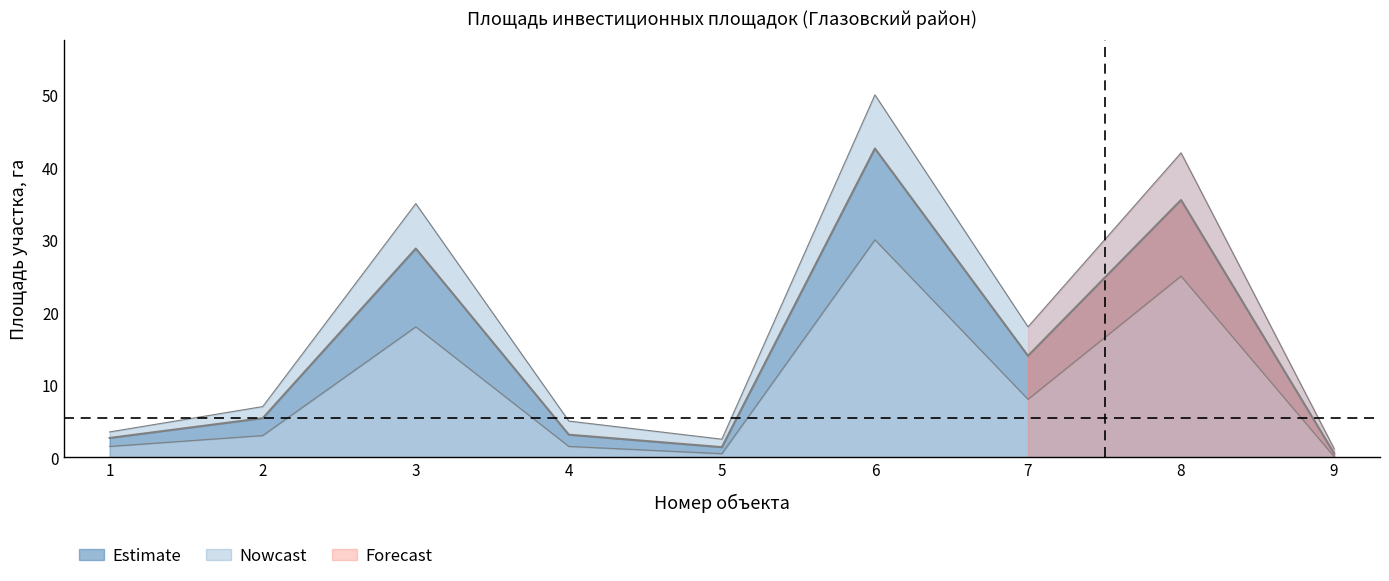

How many values are below 5?

4